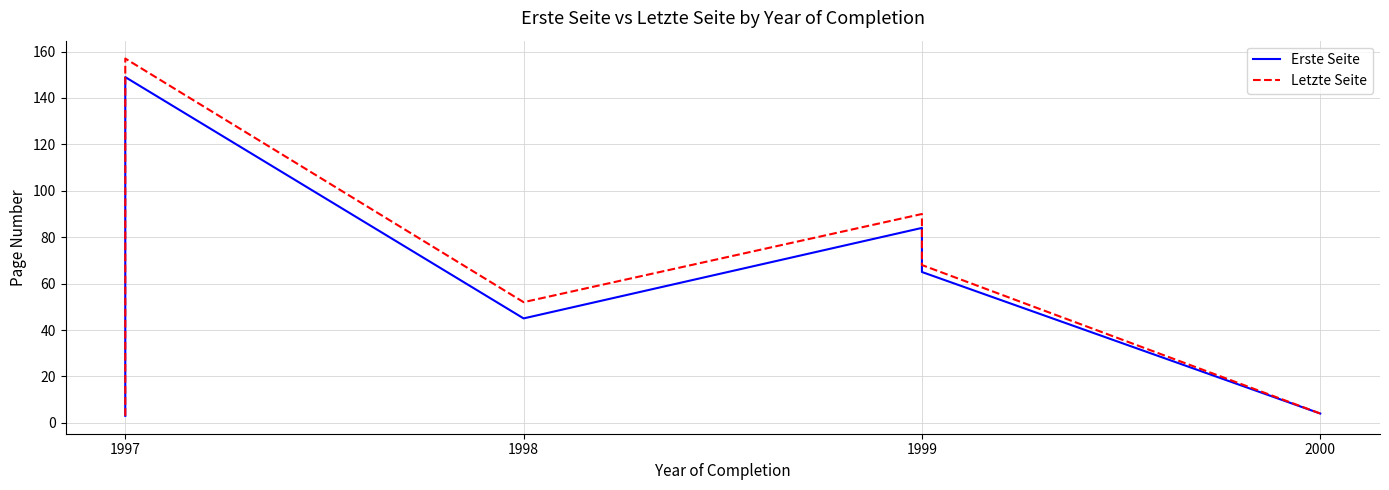

Rank the series by their maximum value, from lowest to highest.

Erste Seite, Letzte Seite